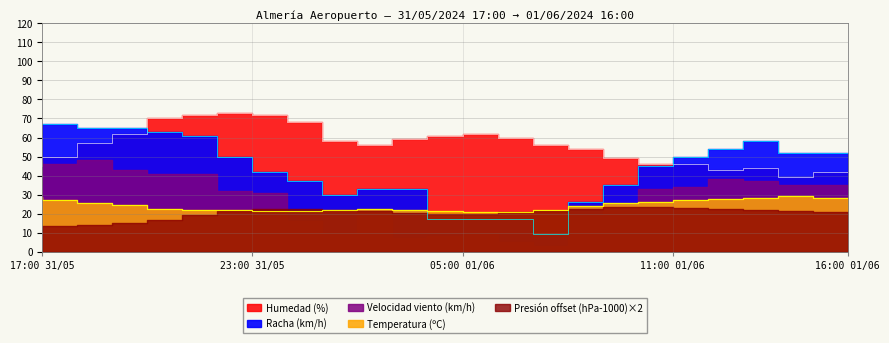

What is the difference between the highest and lowest values at 08:00 01/06?

47.0